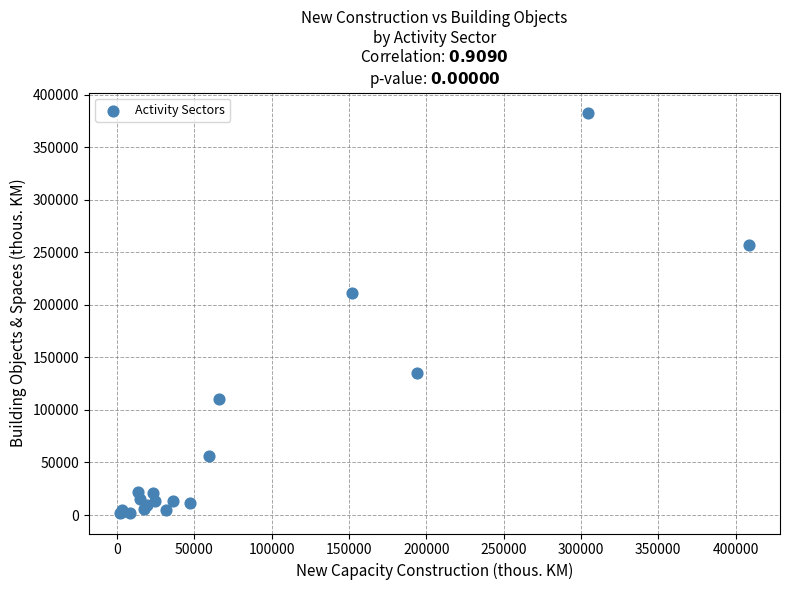

What Y value in the scatter plot is closest to 192218?

211451